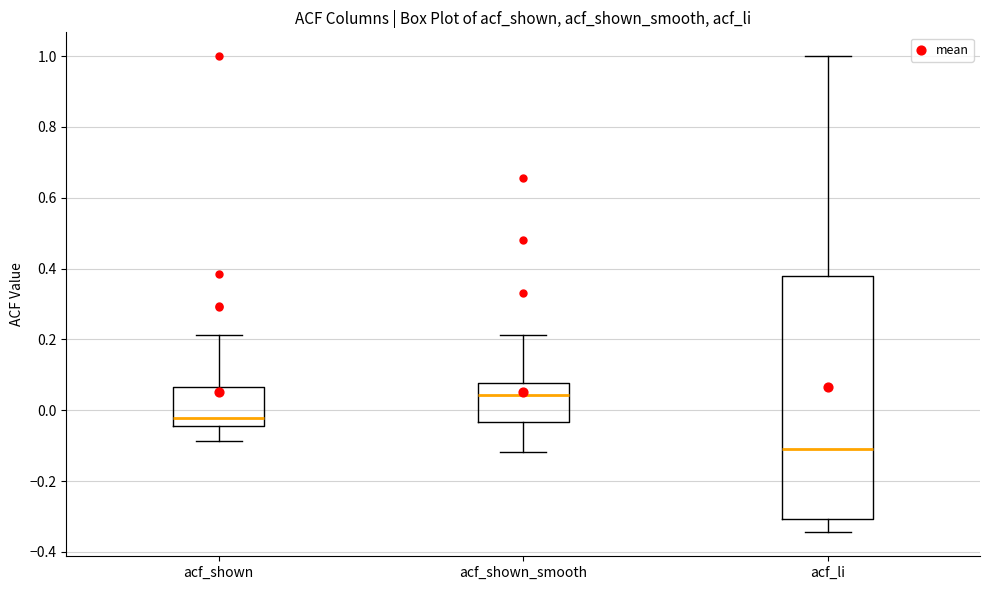

Where is the lower edge of the box for acf_li on the y-axis? The values are not printed on the chart, so give them approximately, as read against the axis.

-0.30